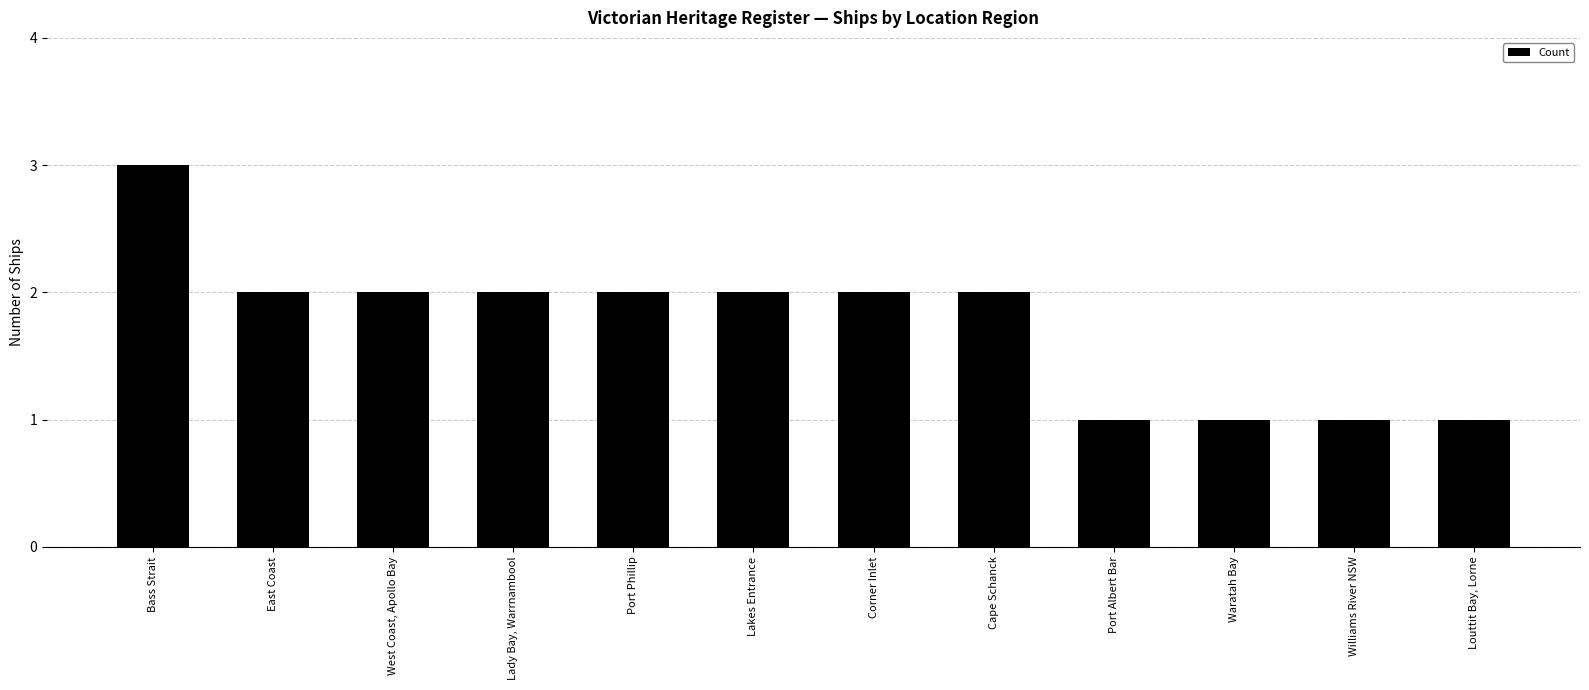

What is the maximum value shown in the chart?

3